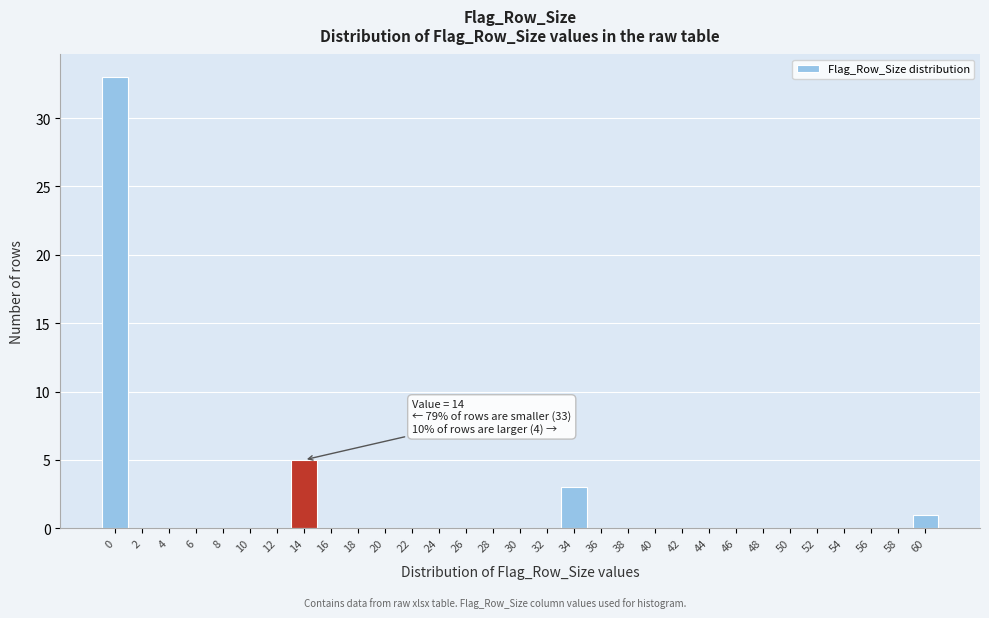

Between 18 and 60, which is larger?

60